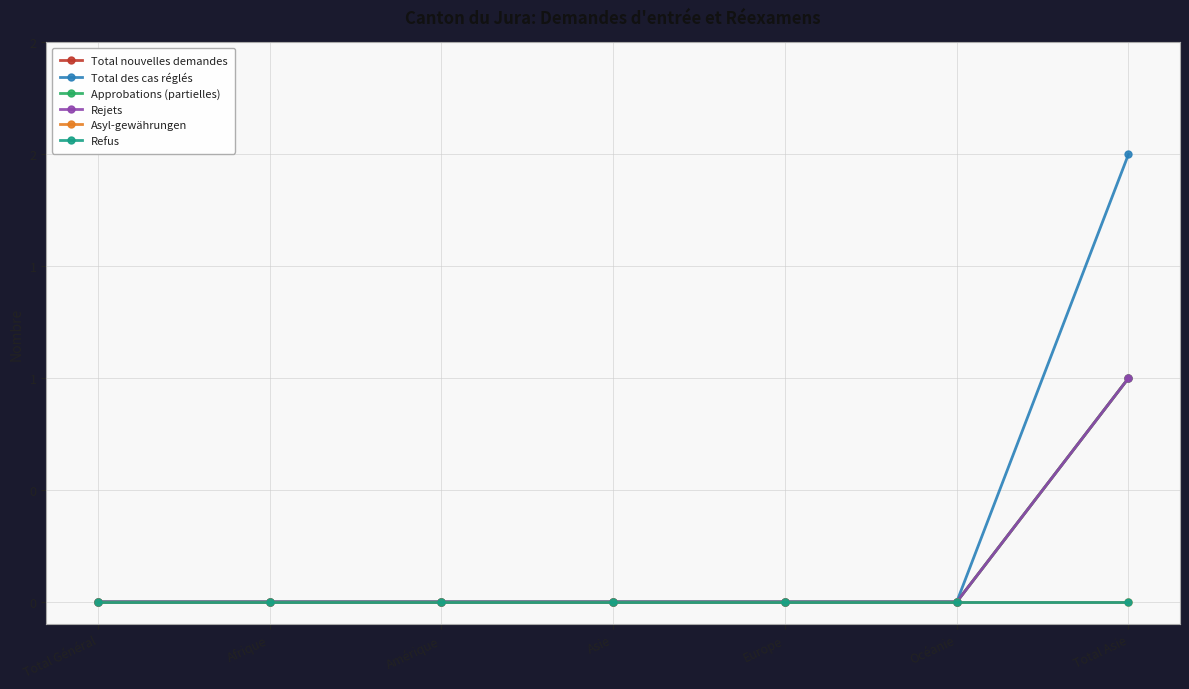

Is this an area chart (filled region under the line)?

No